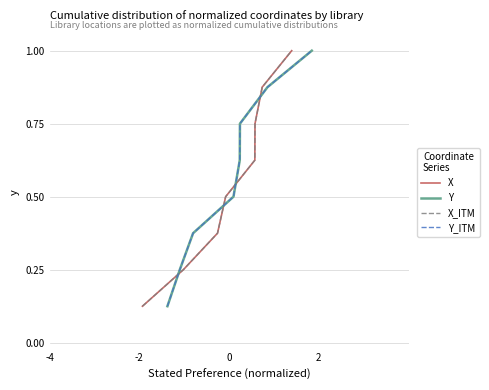

How many Y_ITM values are between 0 and 1?

8